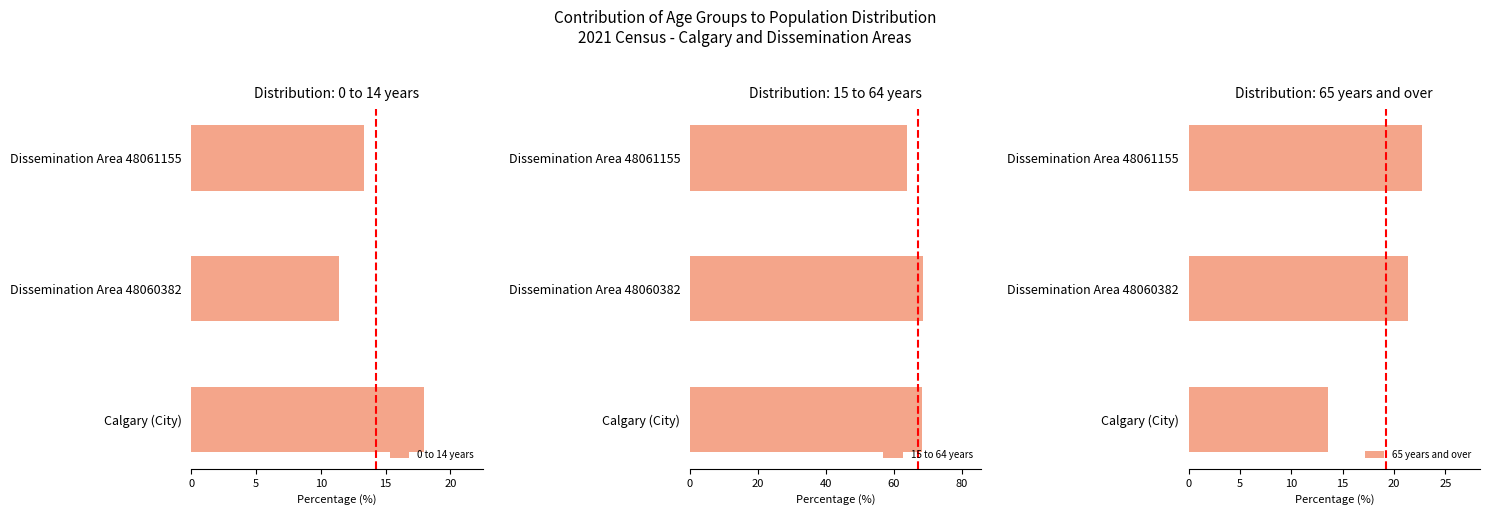

What is the lowest value of the 15 to 64 years series?

64.0